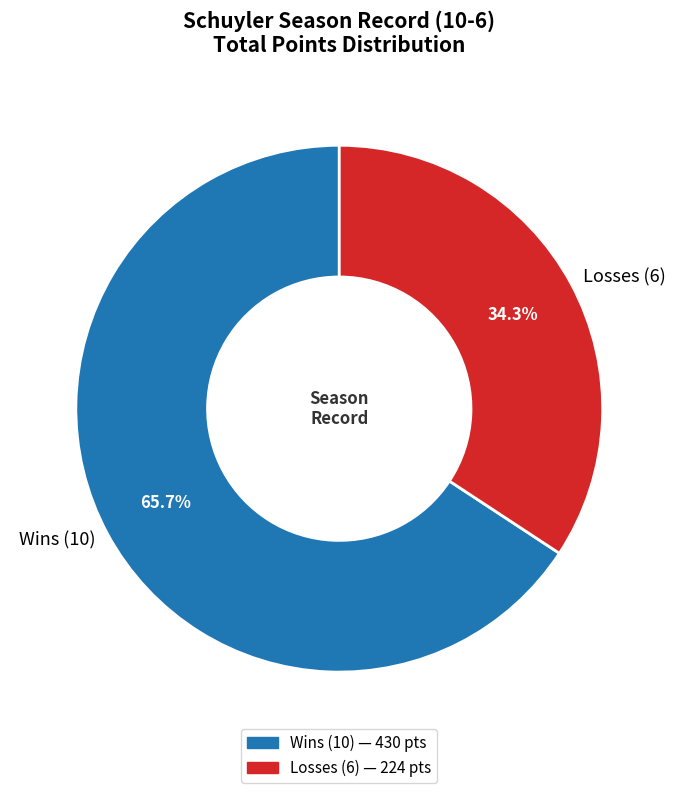

Does any single category account for the majority?

Yes